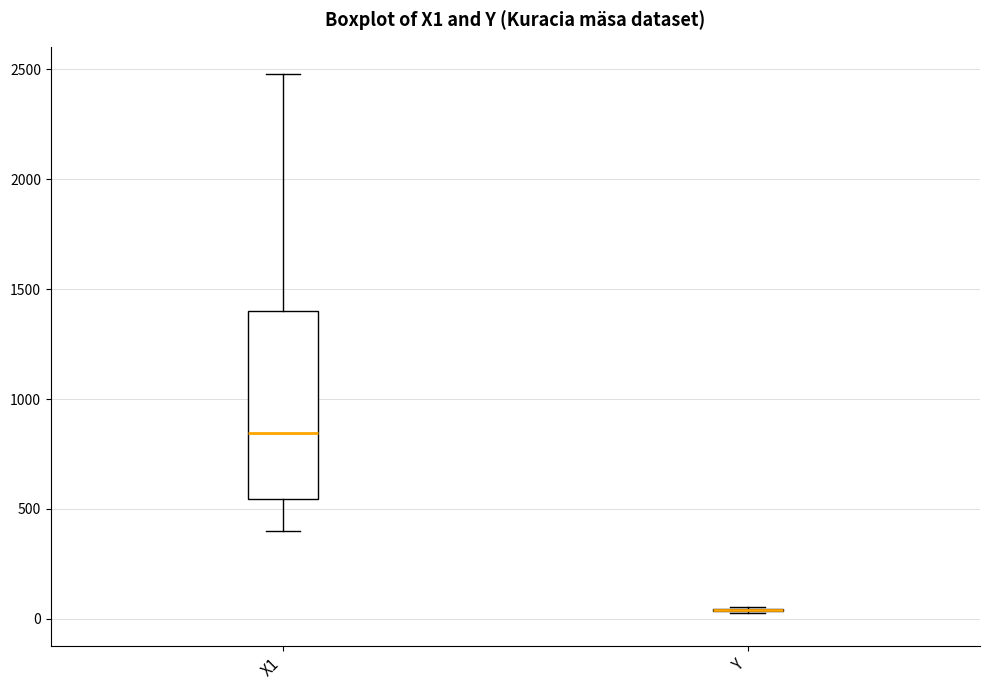

Reading left to right, transcribe this box plot: for each box, give where its median line is, the range the box spans, and where its two whiskers end, as read against the y-axis. The values are not printed on the chart, so give them approximately, as read against the axis.

X1: median 850, box 550 to 1400, whiskers 400 to 2500
Y: box collapsed to a line at 50, whiskers 50 to 50